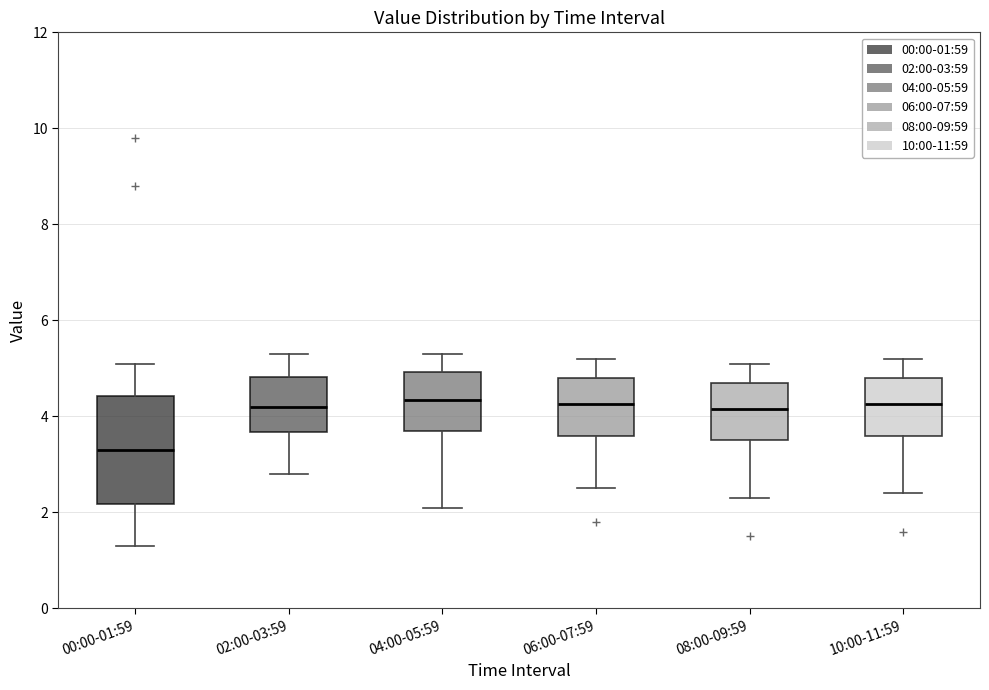

Where does the lower whisker of the box for 10:00-11:59 end on the y-axis? The values are not printed on the chart, so give them approximately, as read against the axis.

2.4